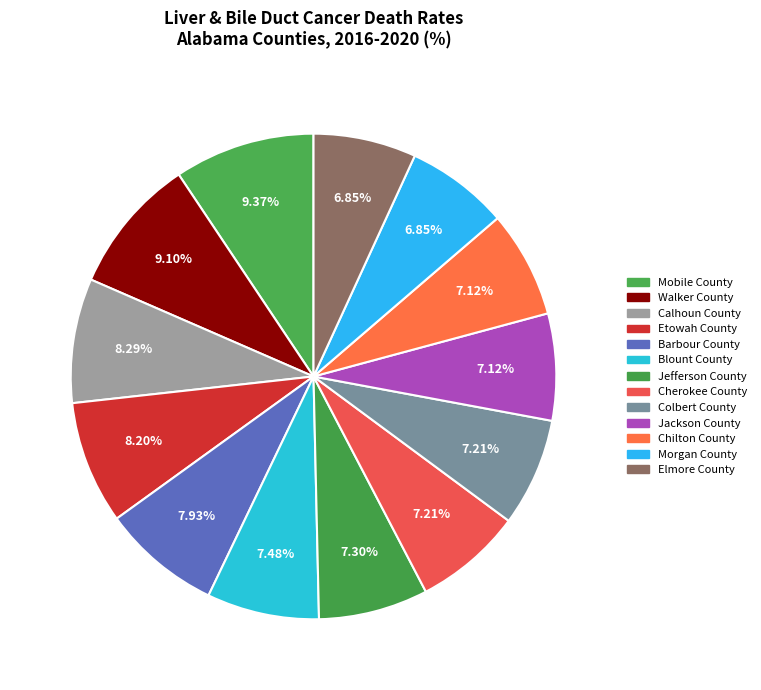

How many segments does this pie chart have?

13